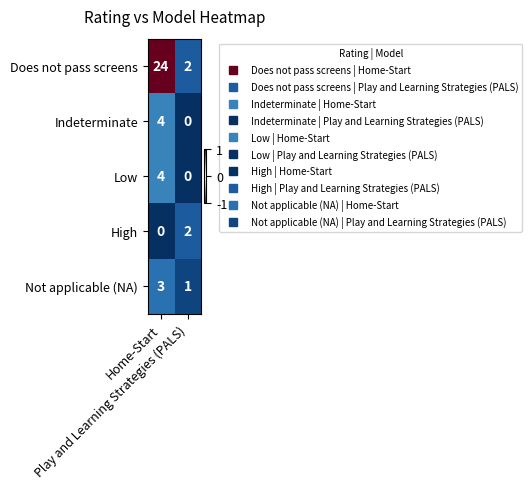

At which category is the sum across all series the highest?

Home-Start